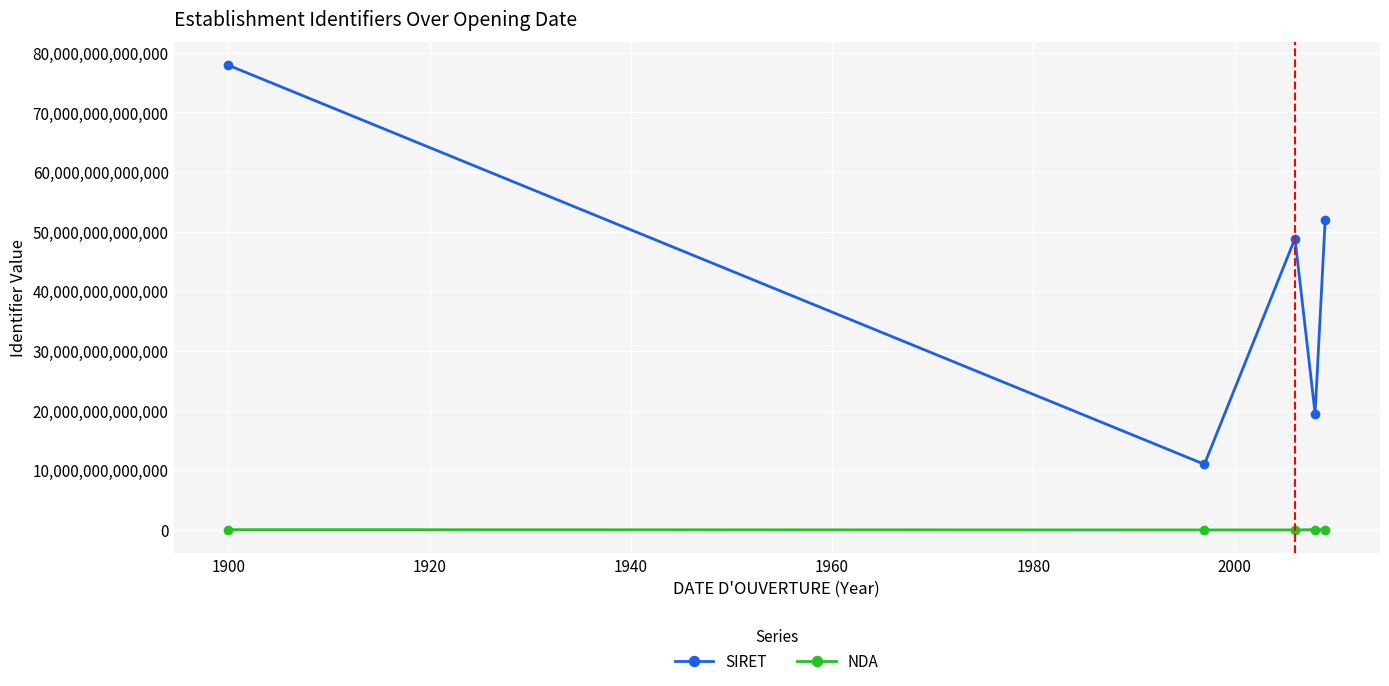

In SIRET, how many points are higher than both neighbors (excluding endpoints)?

1